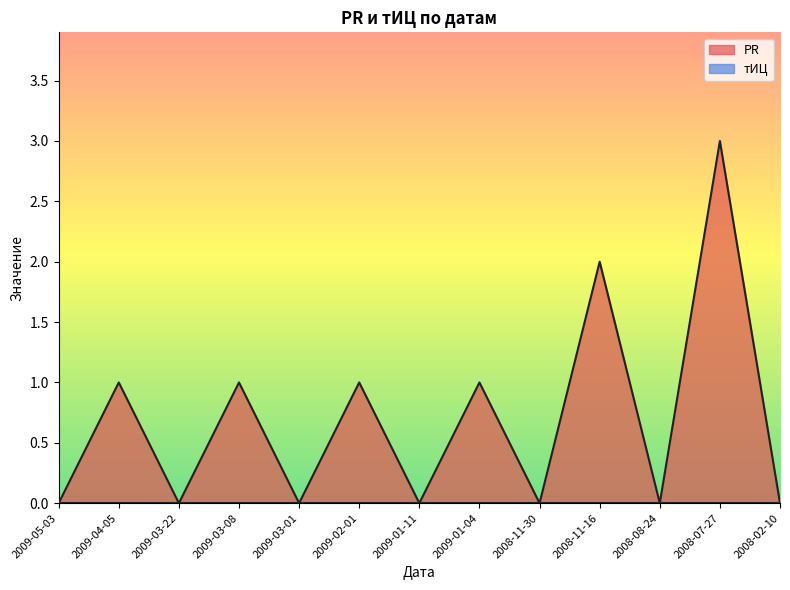

What is the difference between the second highest and second lowest values?

2